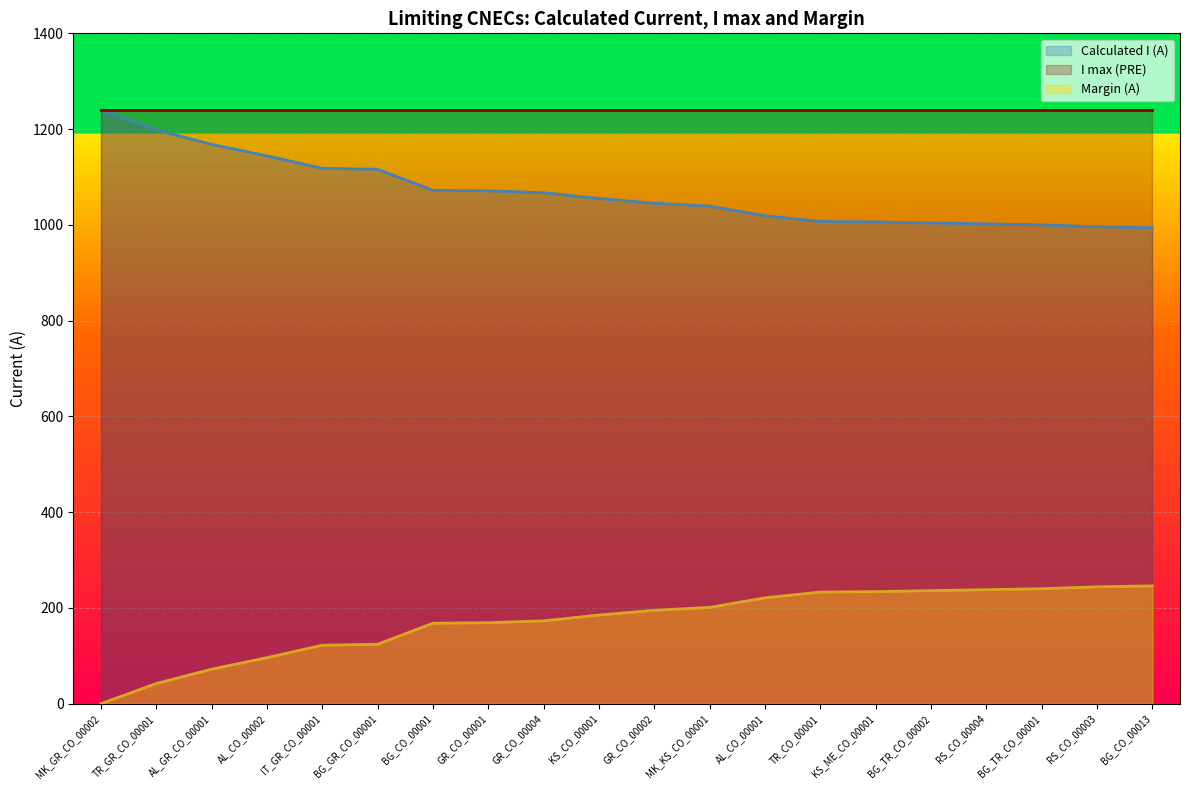

The value of Calculated I (A) at GR_CO_00002 is 1045. True or false?

True